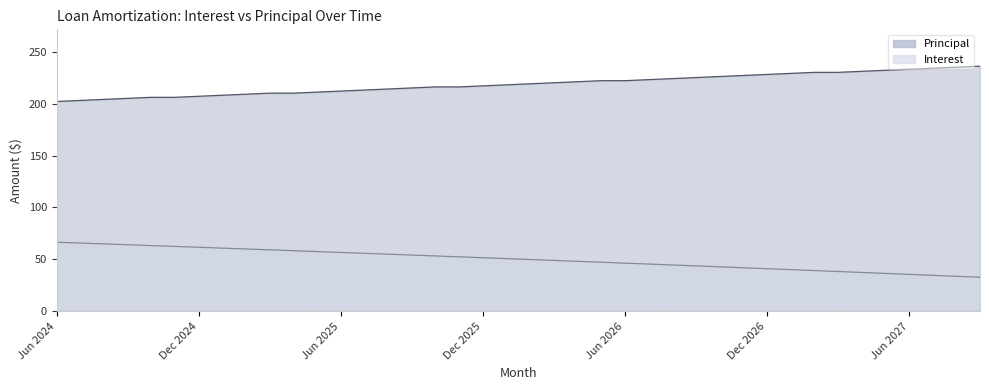

Rank the series at May 2026 from lowest to highest value.

Interest, Principal